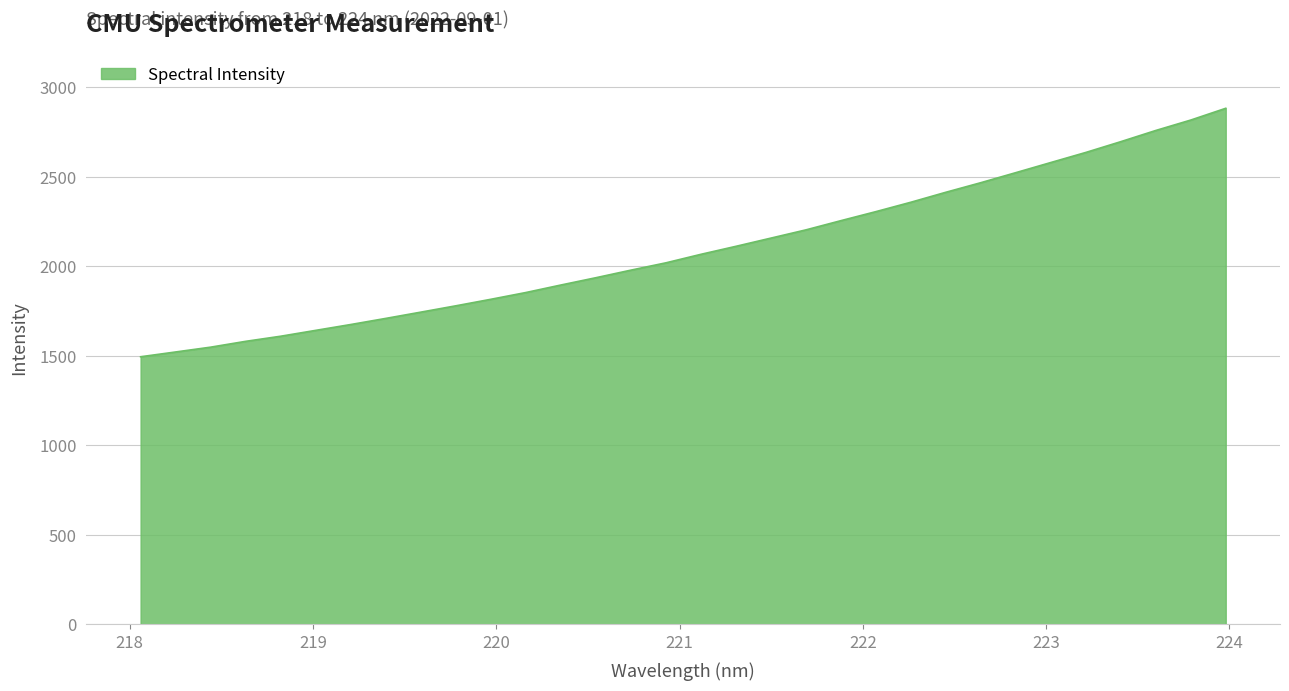

What is the maximum value shown in the chart?

2881.5